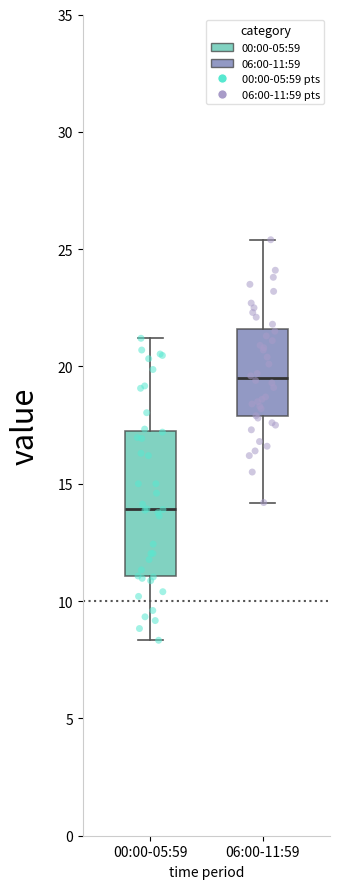

Which box is the tallest, from its lower edge to its upper edge?

00:00-05:59